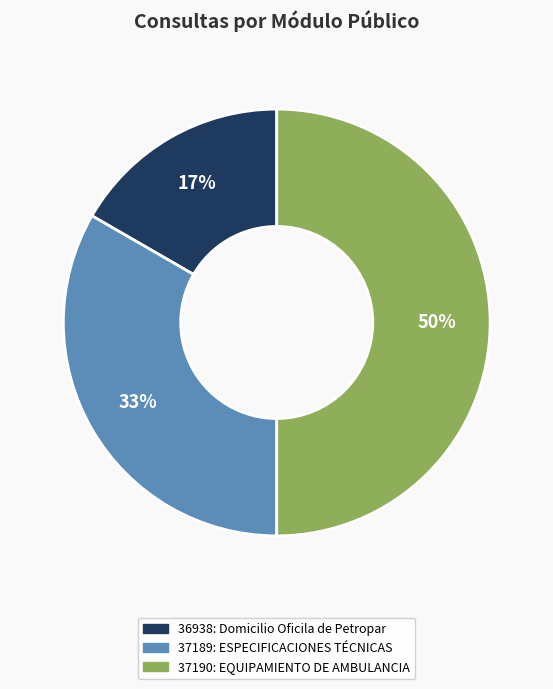

To the nearest percent, what is the average slice percentage?

33%